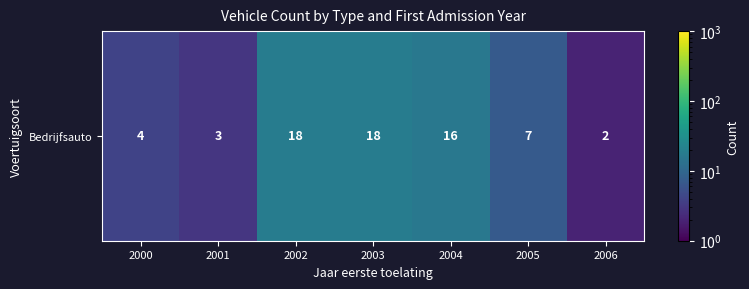

The value at 2000 is 4. True or false?

True